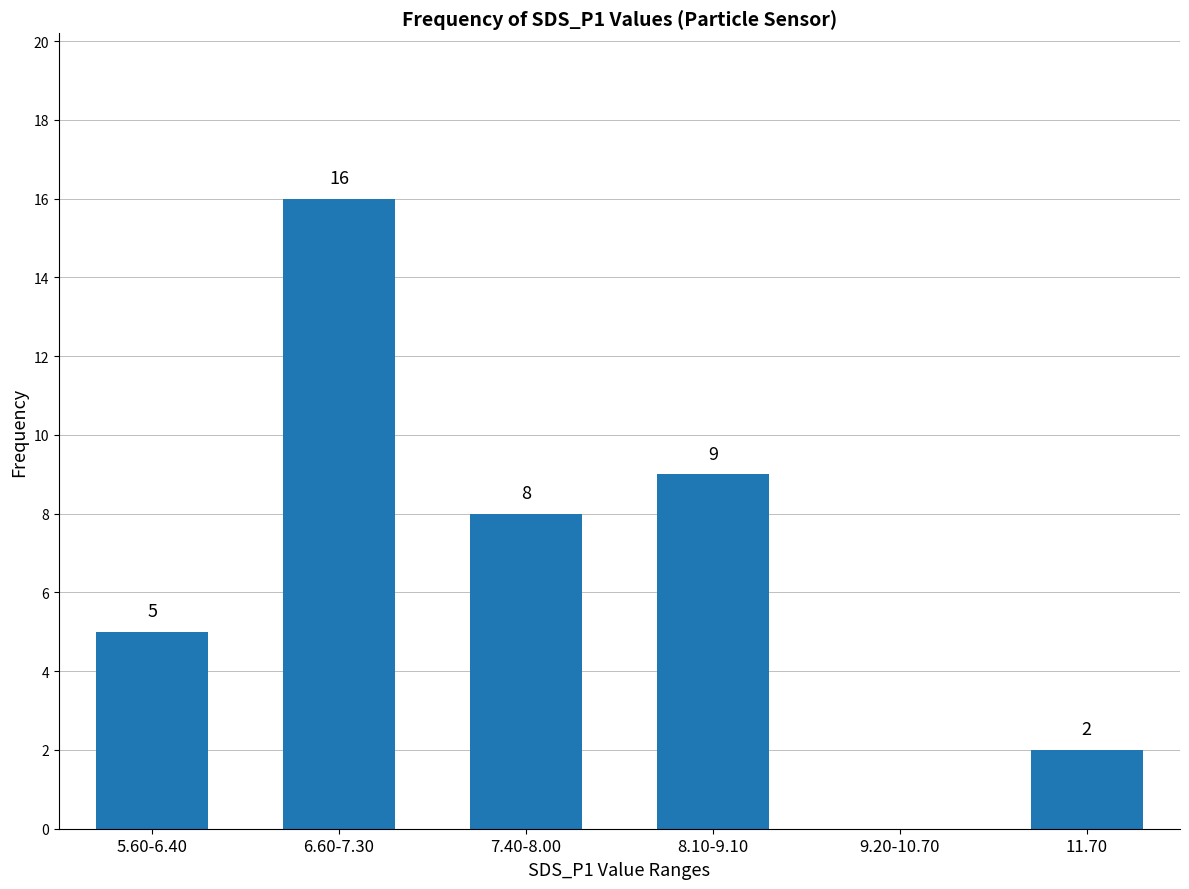

What is the difference between the values at 7.40-8.00 and 6.60-7.30?

8